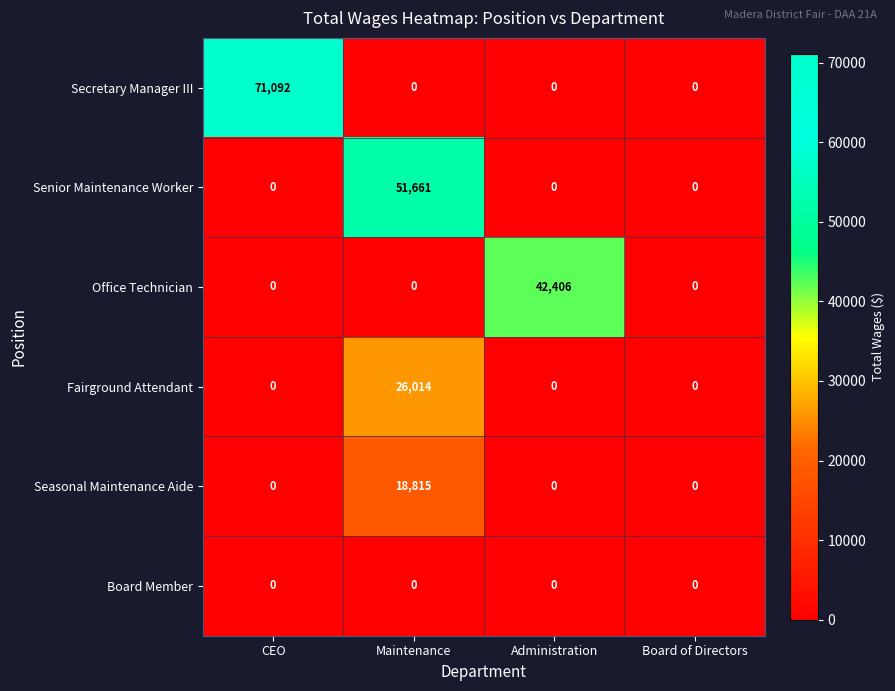

What is the difference between the maximum and minimum values in the Senior Maintenance Worker series?

51661